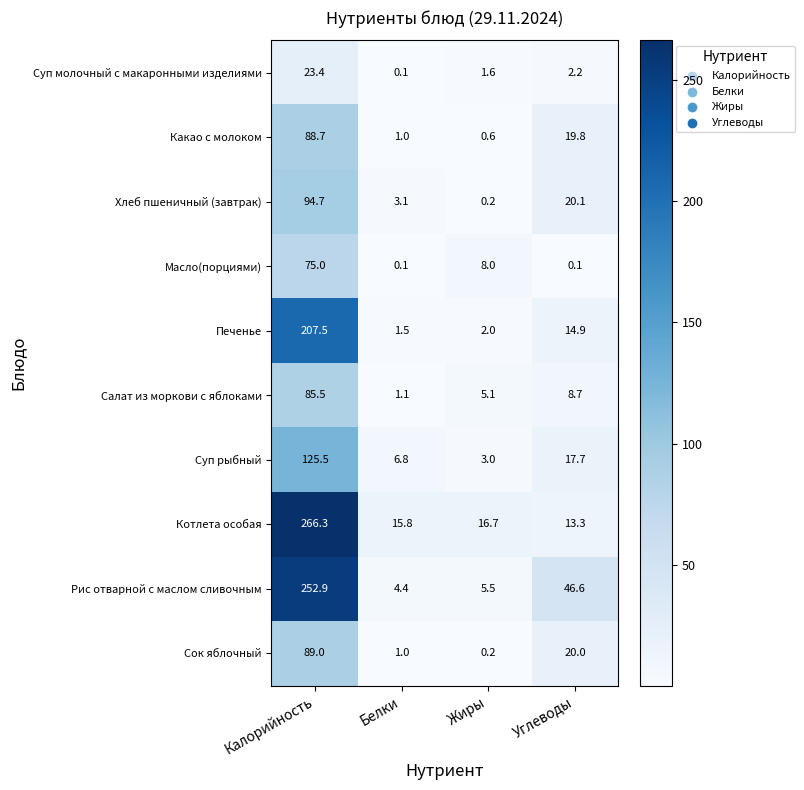

What is the average value of the Какао с молоком series?

27.5